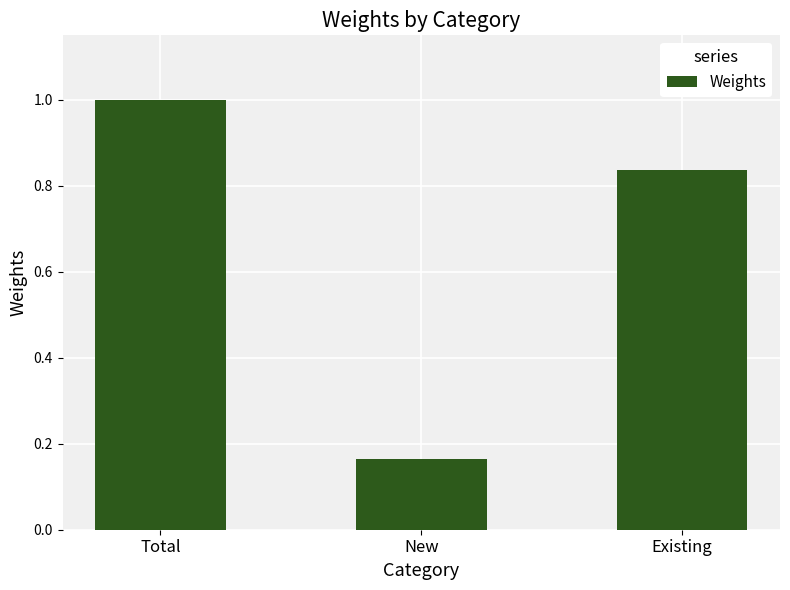

Is it true that the value at Existing is 1.2?

False